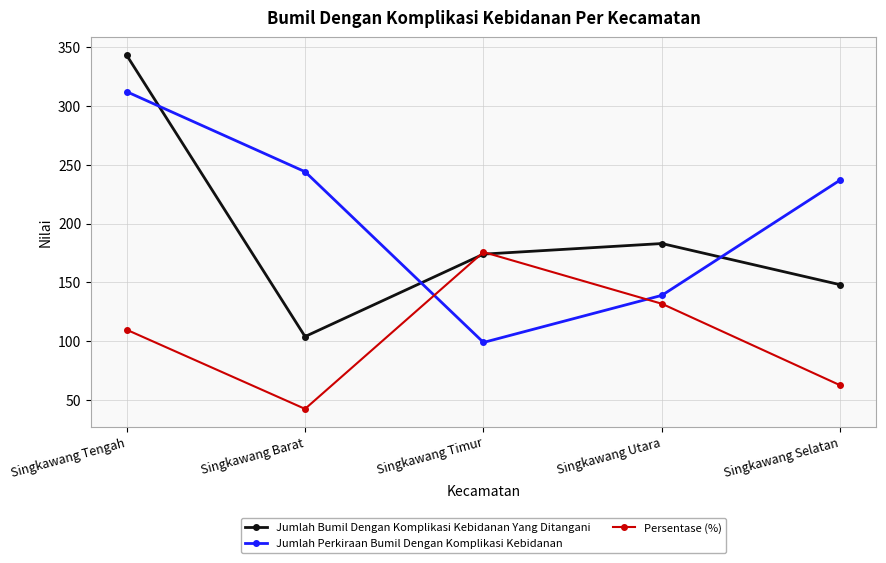

True or false: Jumlah Bumil Dengan Komplikasi Kebidanan Yang Ditangani has a value of 148.0 at Singkawang Selatan.

True